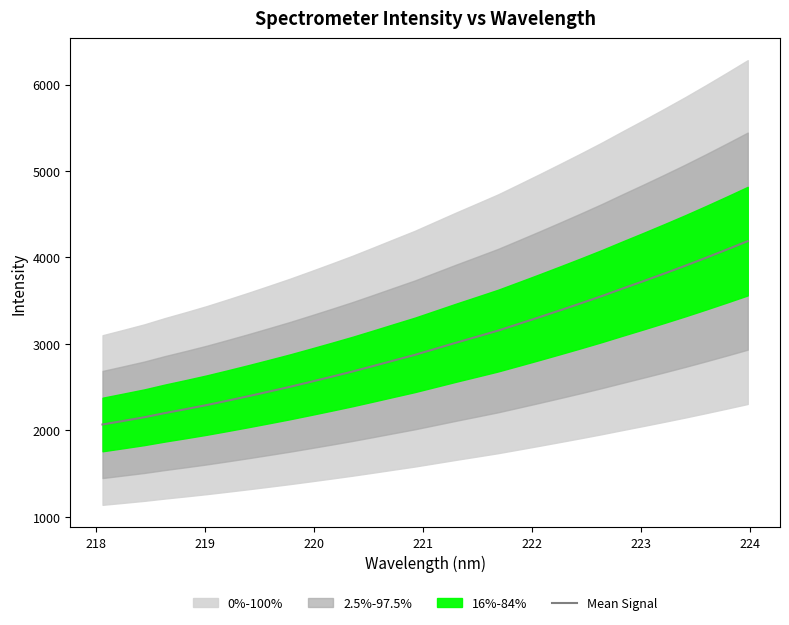

What is the difference between the maximum and minimum values?

2122.1